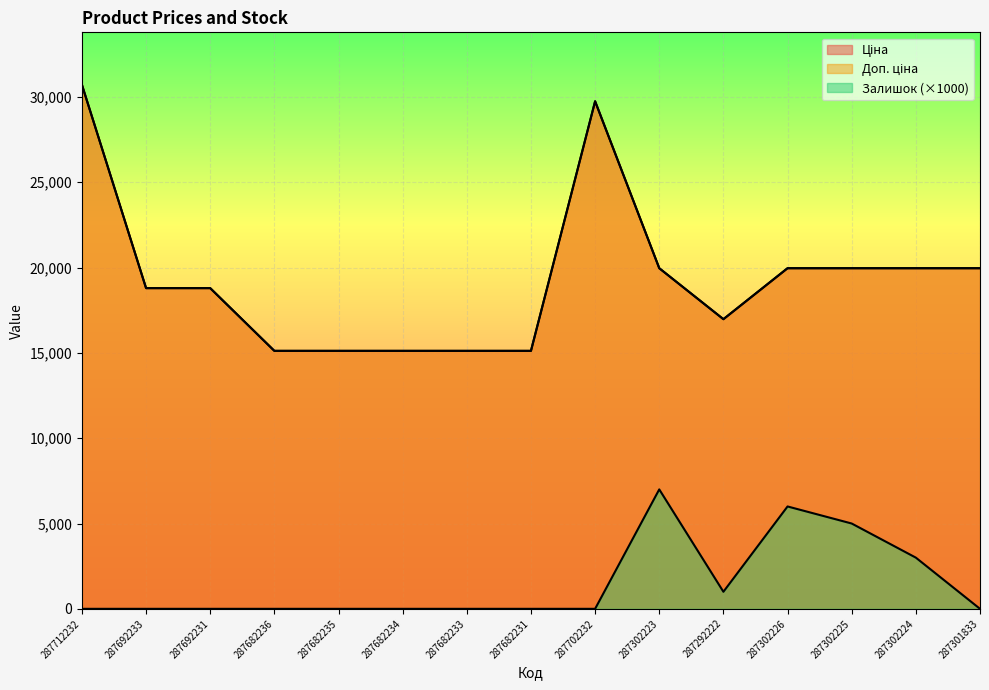

Which category has the lowest value across all series?

287712232